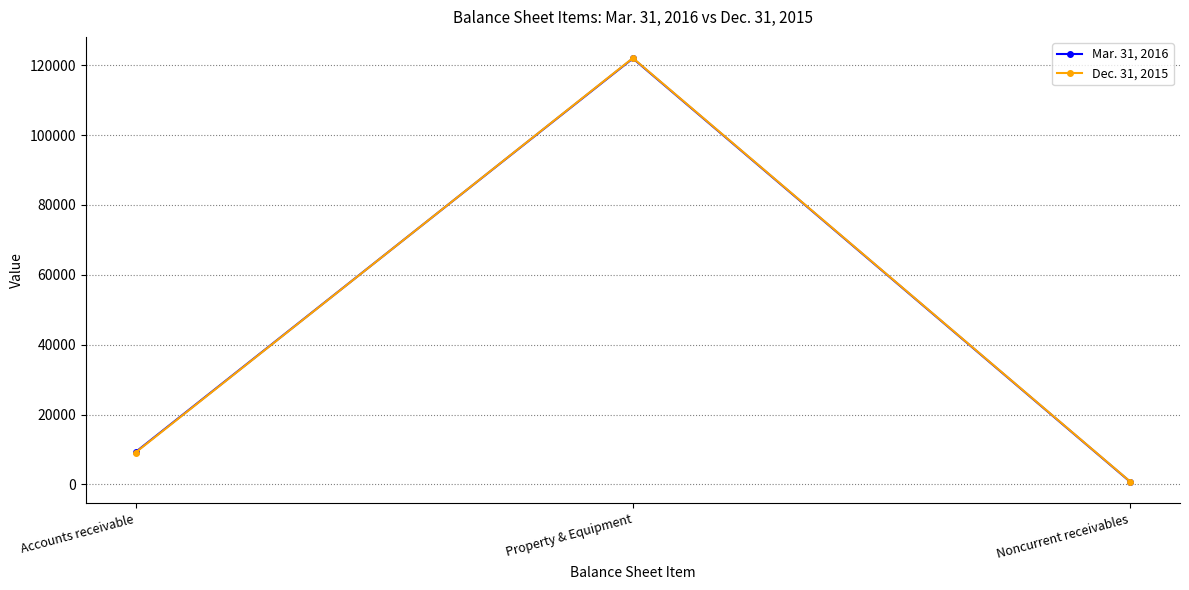

Reading right to left, extract all data points from this chart.

Mar. 31, 2016: Noncurrent receivables=734	Property & Equipment=121938	Accounts receivable=9255
Dec. 31, 2015: Noncurrent receivables=797	Property & Equipment=122037	Accounts receivable=9126